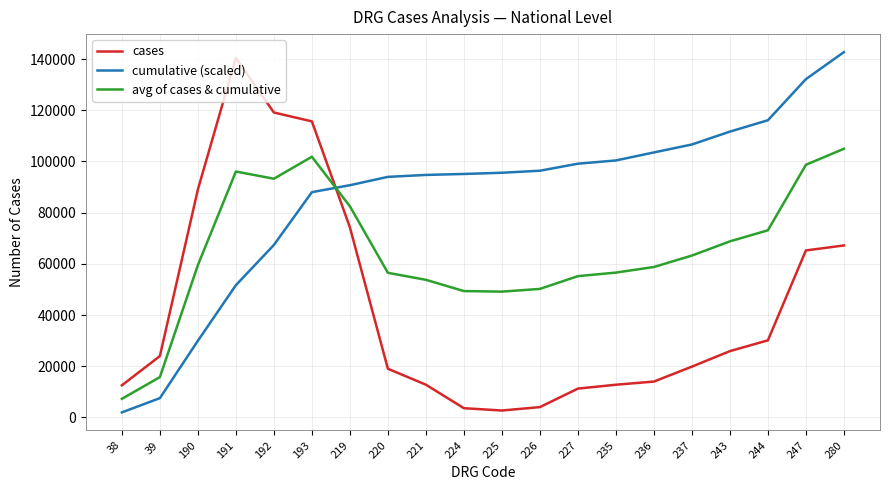

Read the cases value at 280.

67178.0